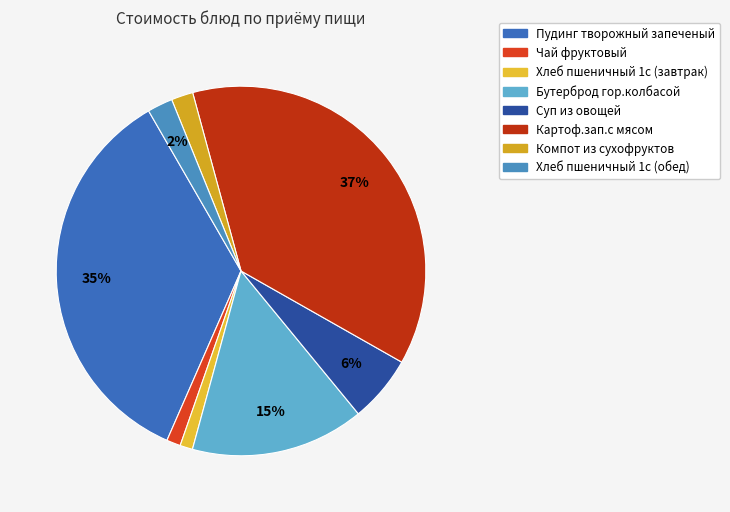

Which slice is the smallest?

Хлеб пшеничный 1с (завтрак)